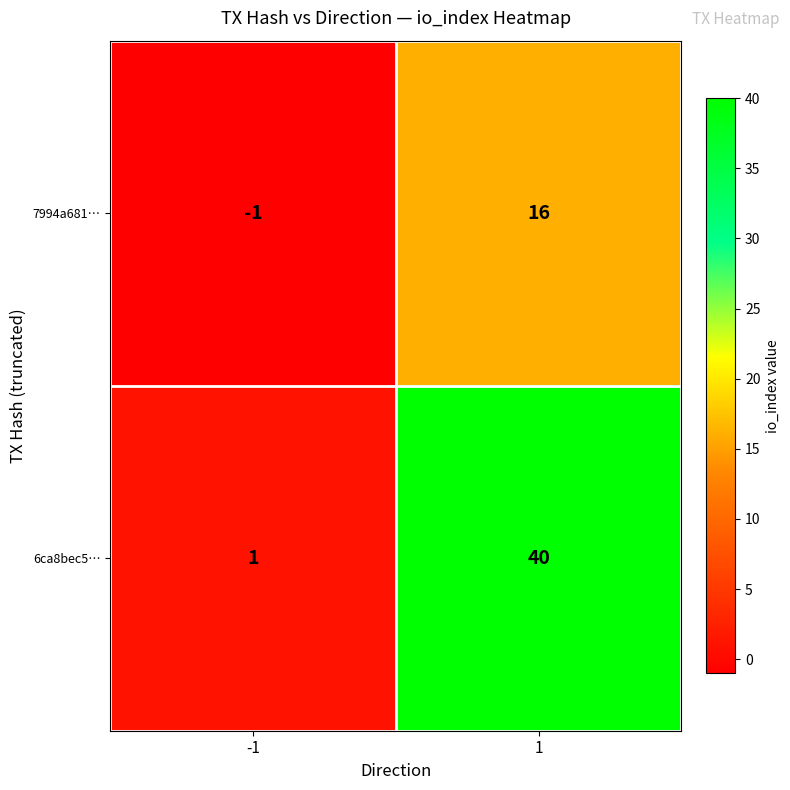

At which category does the chart reach its minimum across all series?

-1